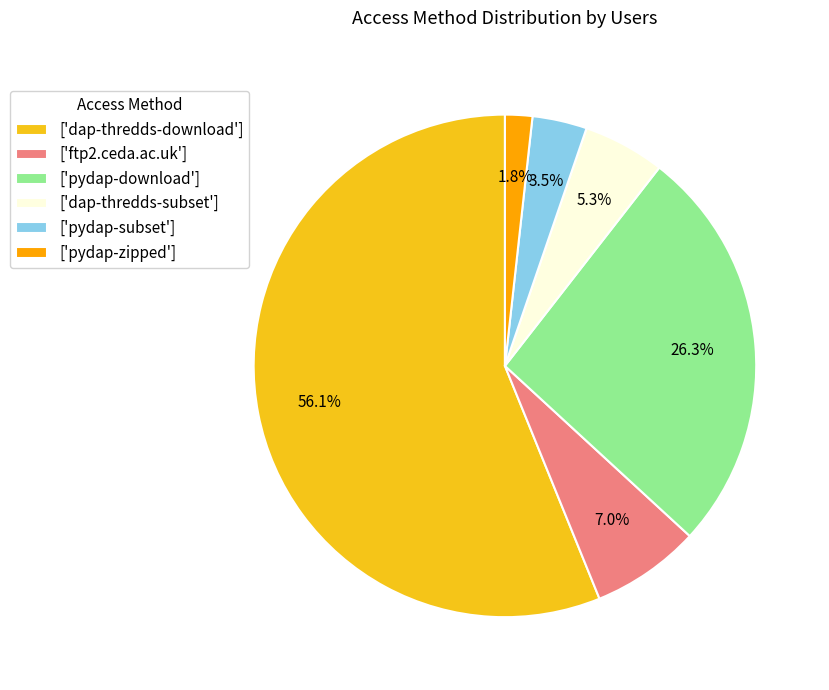

How much of the chart is everything except ['pydap-zipped']?

98.2%